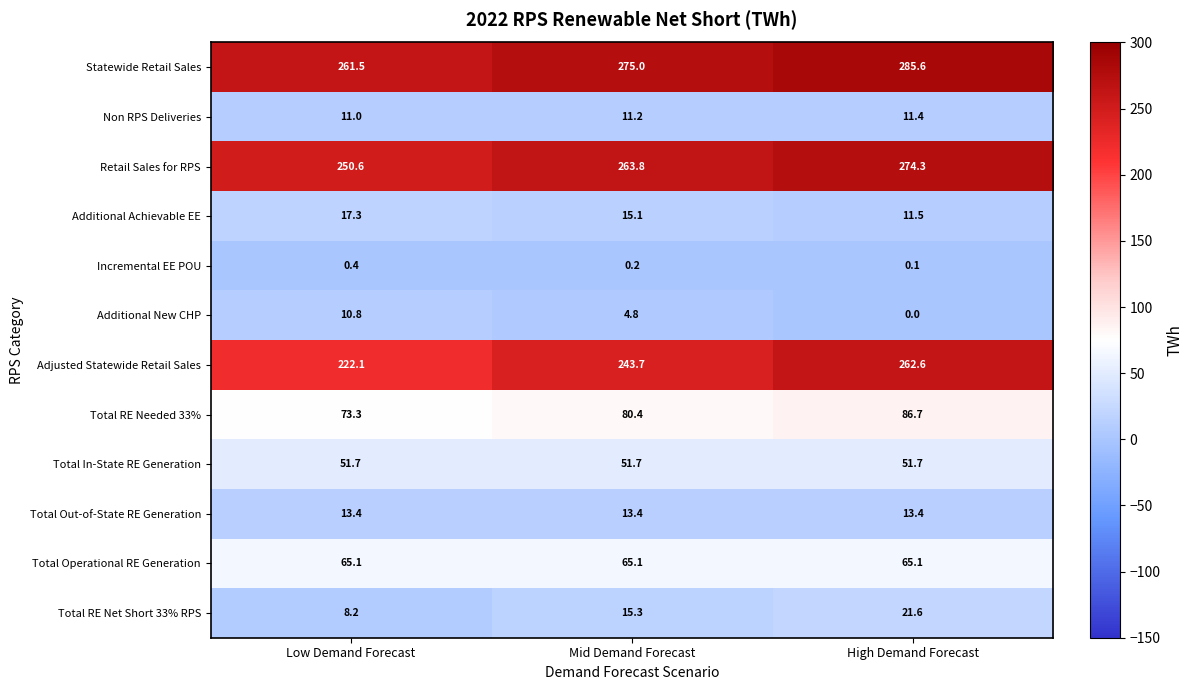

List the labels in order of Statewide Retail Sales value, smallest first.

Low Demand Forecast, Mid Demand Forecast, High Demand Forecast